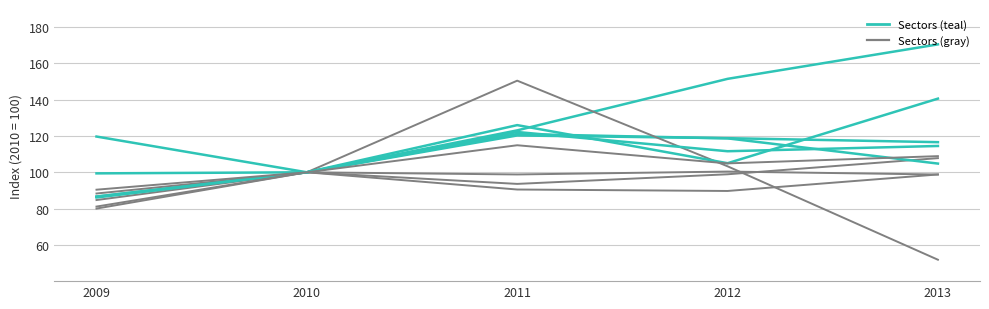

What is the total value across all series at 2012?

209.9